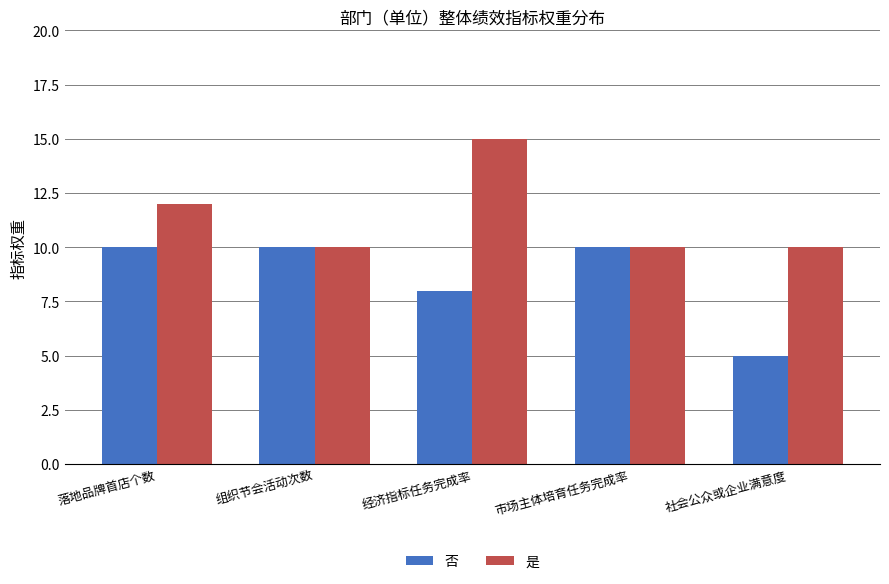

List the series in order of their peak value, lowest first.

否, 是